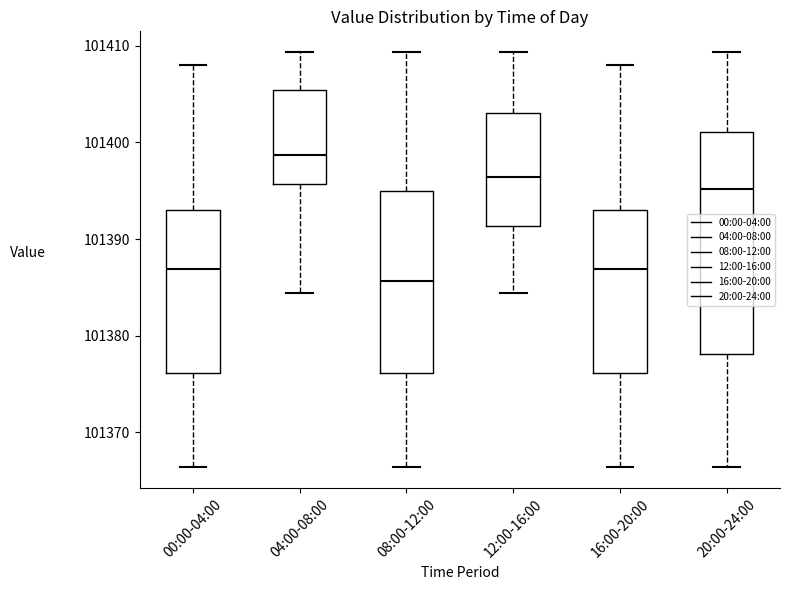

Reading left to right, read every box against the y-axis: the position of its median line, the range the box covers, and the ends of its whiskers. The values are not printed on the chart, so give them approximately, as read against the axis.

00:00-04:00: median 101387, box 101376 to 101393, whiskers 101366 to 101408
04:00-08:00: median 101399, box 101396 to 101405, whiskers 101384 to 101409
08:00-12:00: median 101386, box 101376 to 101395, whiskers 101366 to 101409
12:00-16:00: median 101396, box 101391 to 101403, whiskers 101384 to 101409
16:00-20:00: median 101387, box 101376 to 101393, whiskers 101366 to 101408
20:00-24:00: median 101395, box 101378 to 101401, whiskers 101366 to 101409